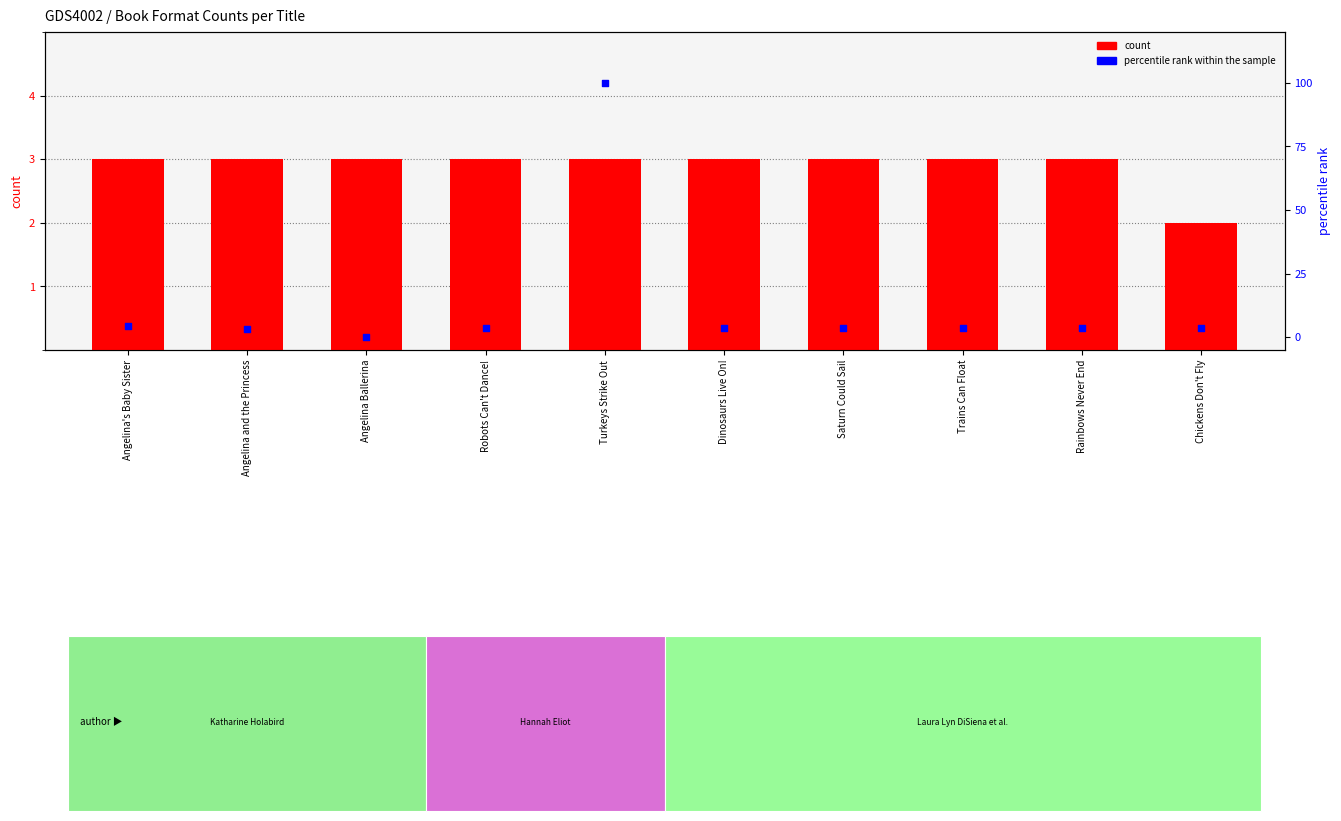

At how many categories does at least one series exceed 63?

1